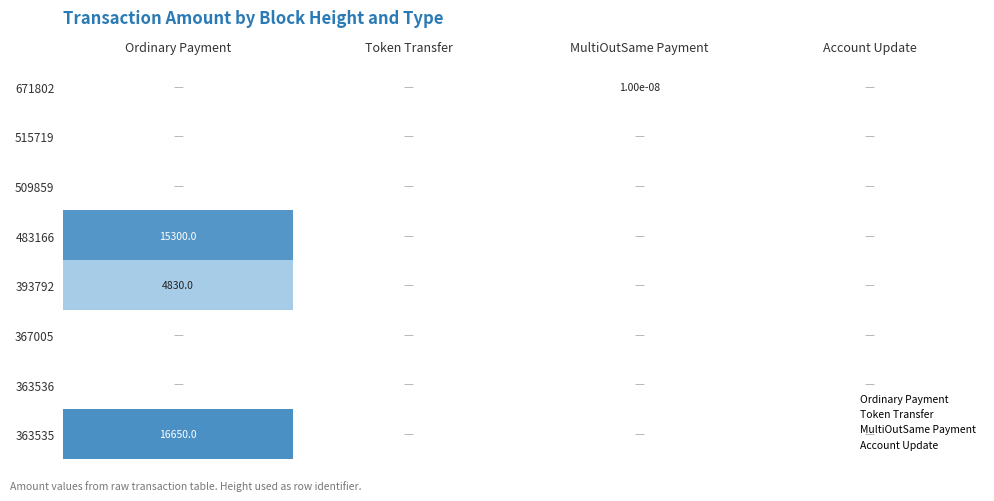

The value of 363535 at Ordinary Payment is 16650.0. True or false?

True